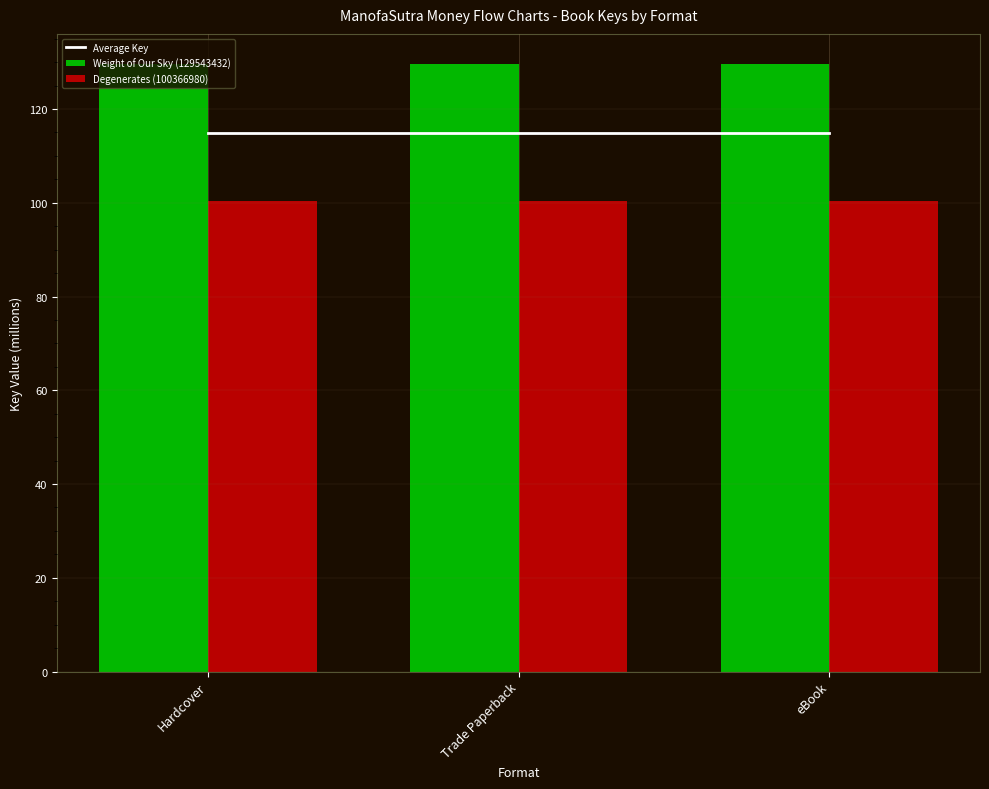

List the labels in order of Degenerates (100366980) value, largest first.

Hardcover, Trade Paperback, eBook